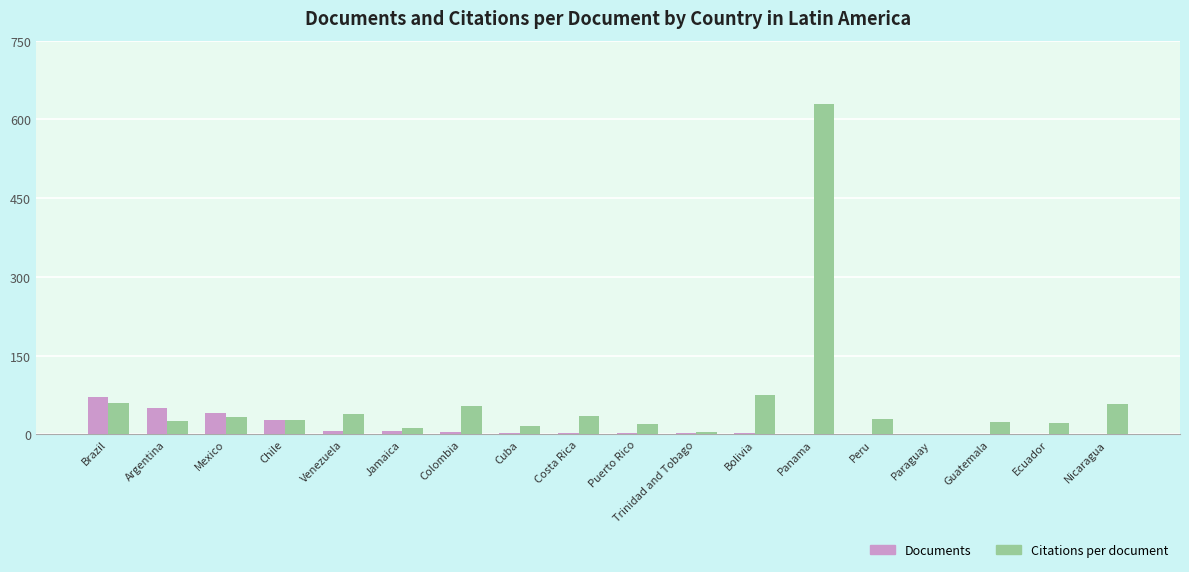

The Citations per document series shows 24.6 at Argentina. True or false?

True